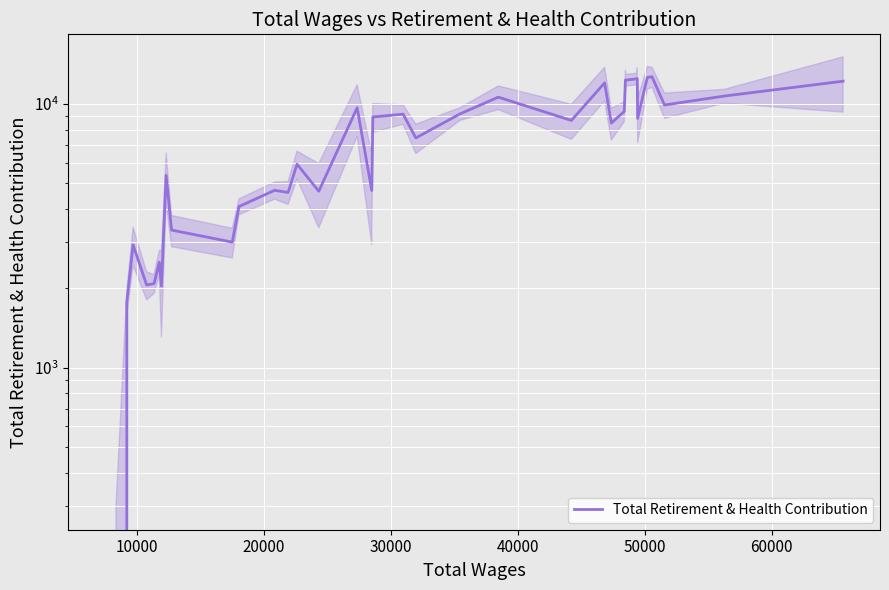

How many interior local valleys (lower than both neighbors) does the data have?

11